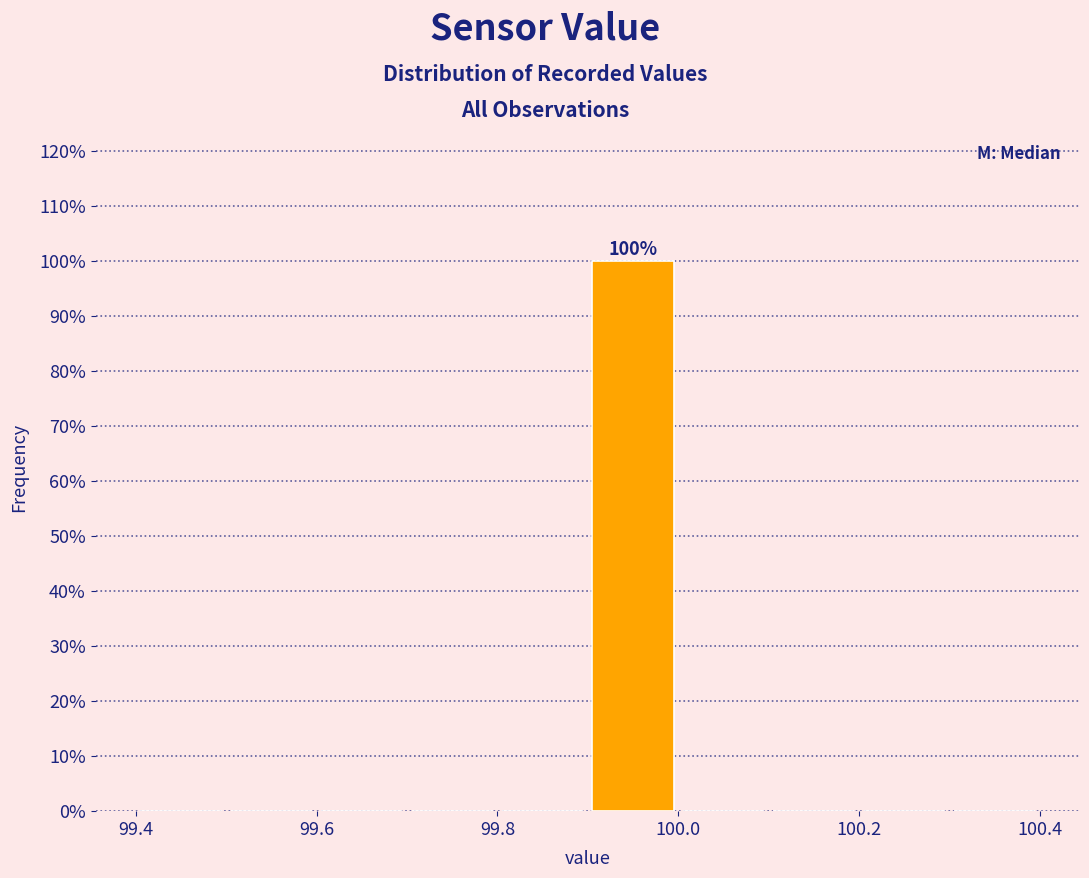

Over which range of the x-axis is the bar tallest?

99.9 to 100.0